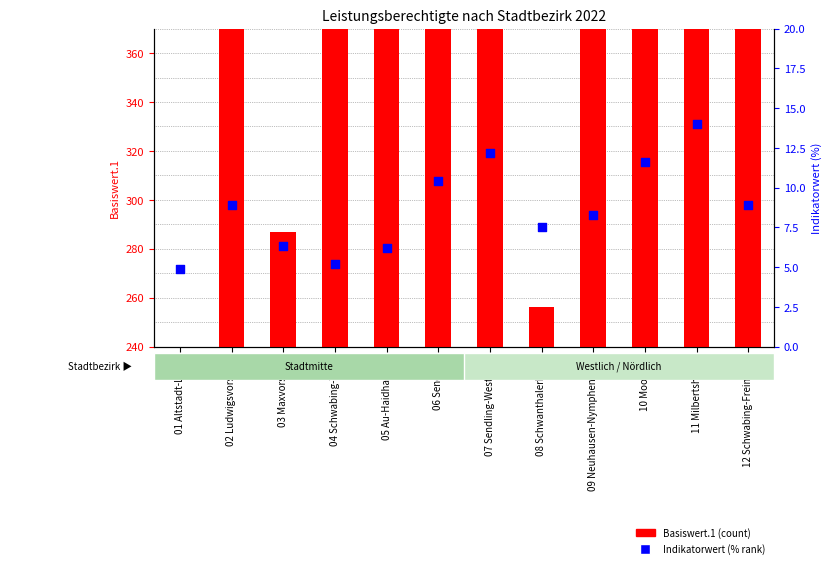

At which category is the sum across all series the highest?

11 Milbertshofen